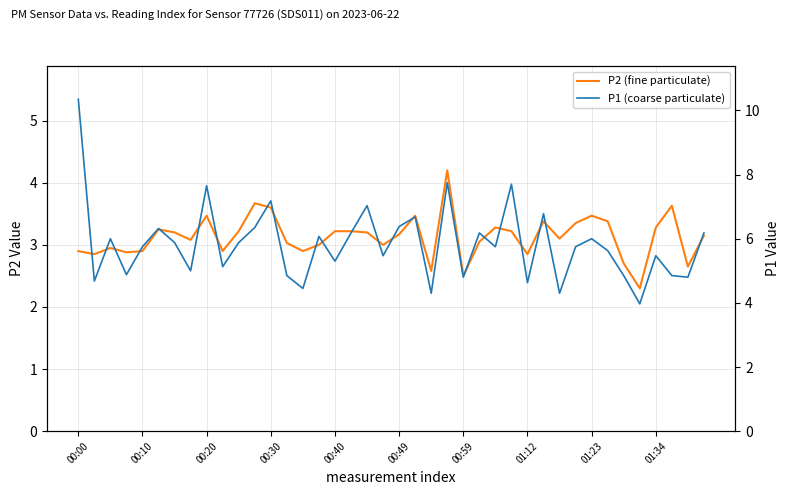

What are all the series names shown in the legend?

P2 (fine particulate), P1 (coarse particulate)